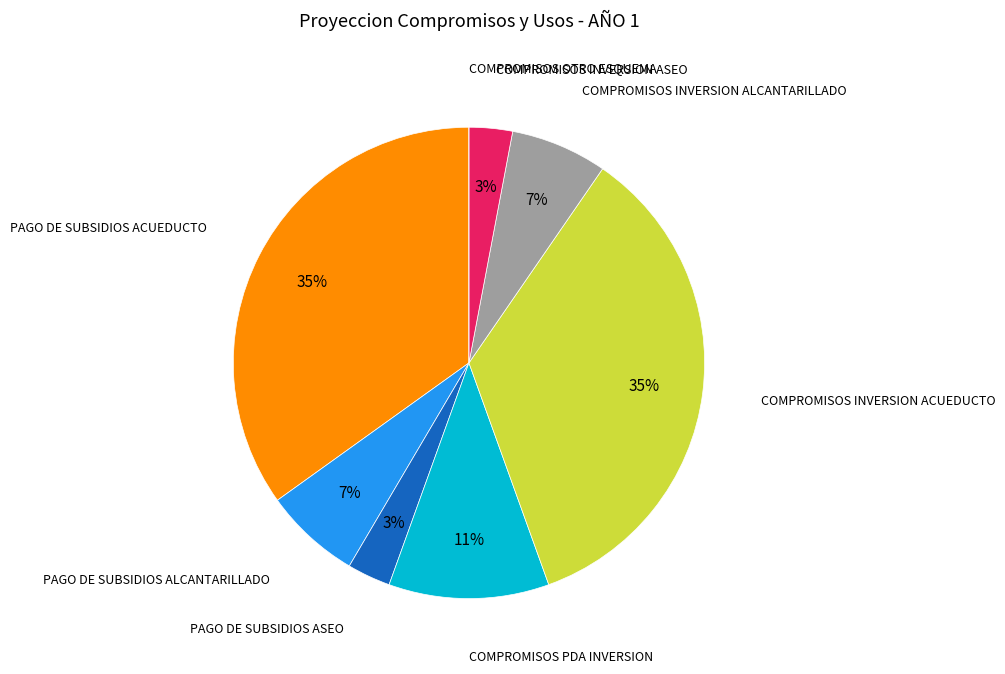

Is there any slice that represents more than half of the pie?

No